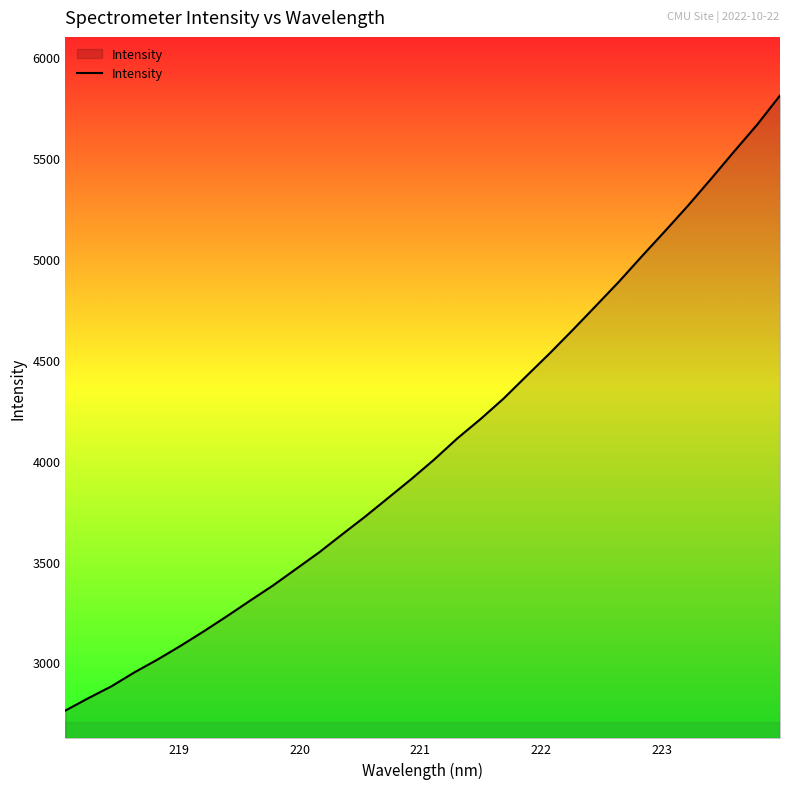

What is the difference between the maximum and minimum values?

3049.3